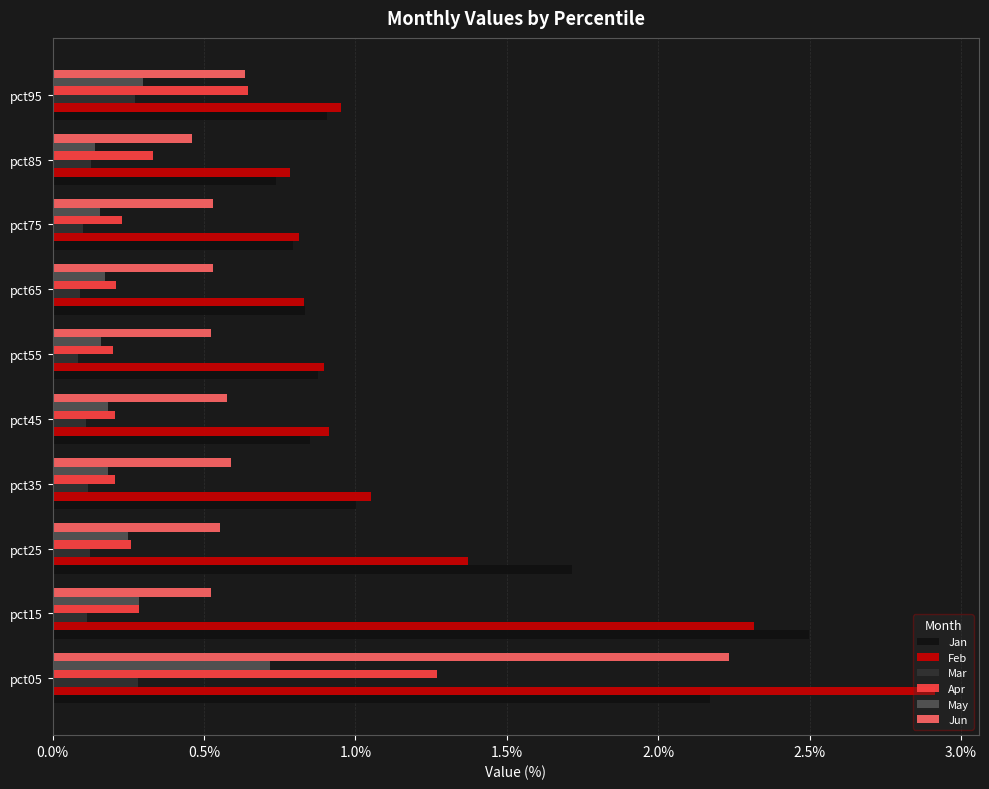

List the series in order of their peak value, lowest first.

Mar, May, Apr, Jun, Jan, Feb